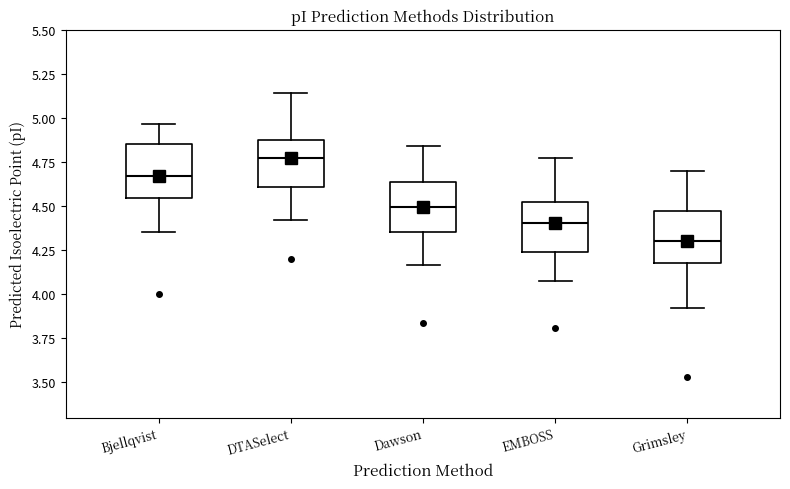

Where is the upper edge of the box for DTASelect on the y-axis? The values are not printed on the chart, so give them approximately, as read against the axis.

4.90